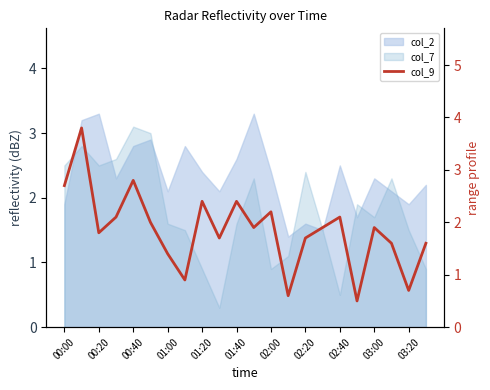

What is the ratio of the value at 17 to the value at 21?

0.3